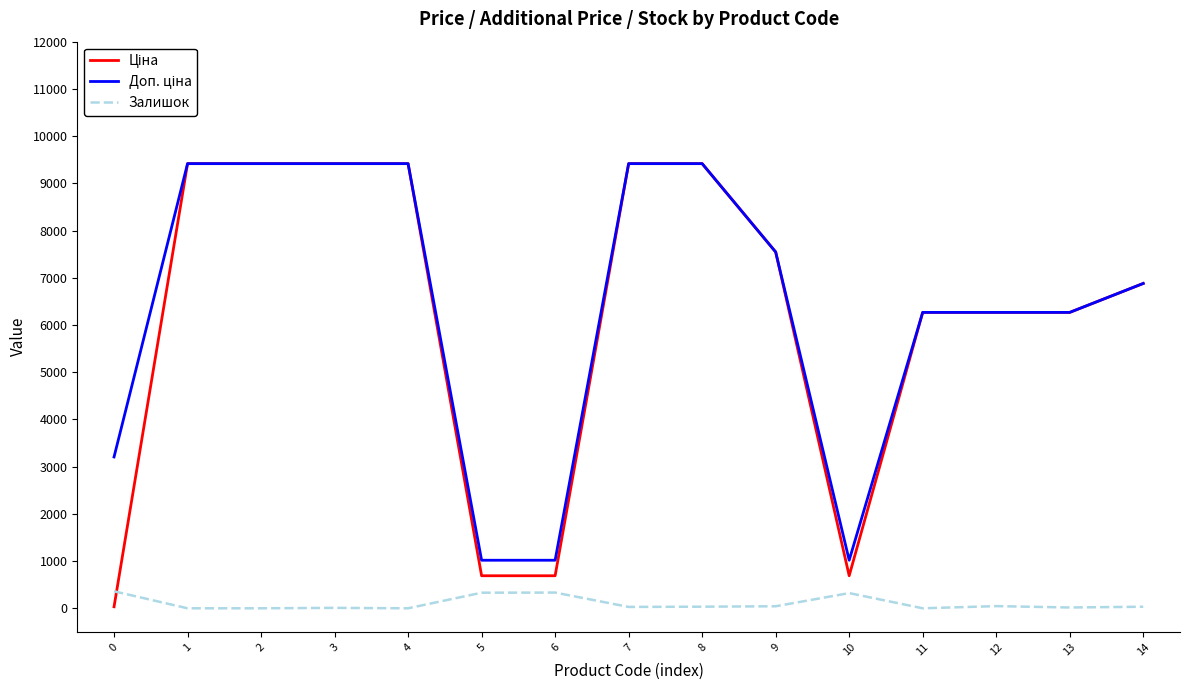

What is the spread (max minus min) of values at 11?

6266.7